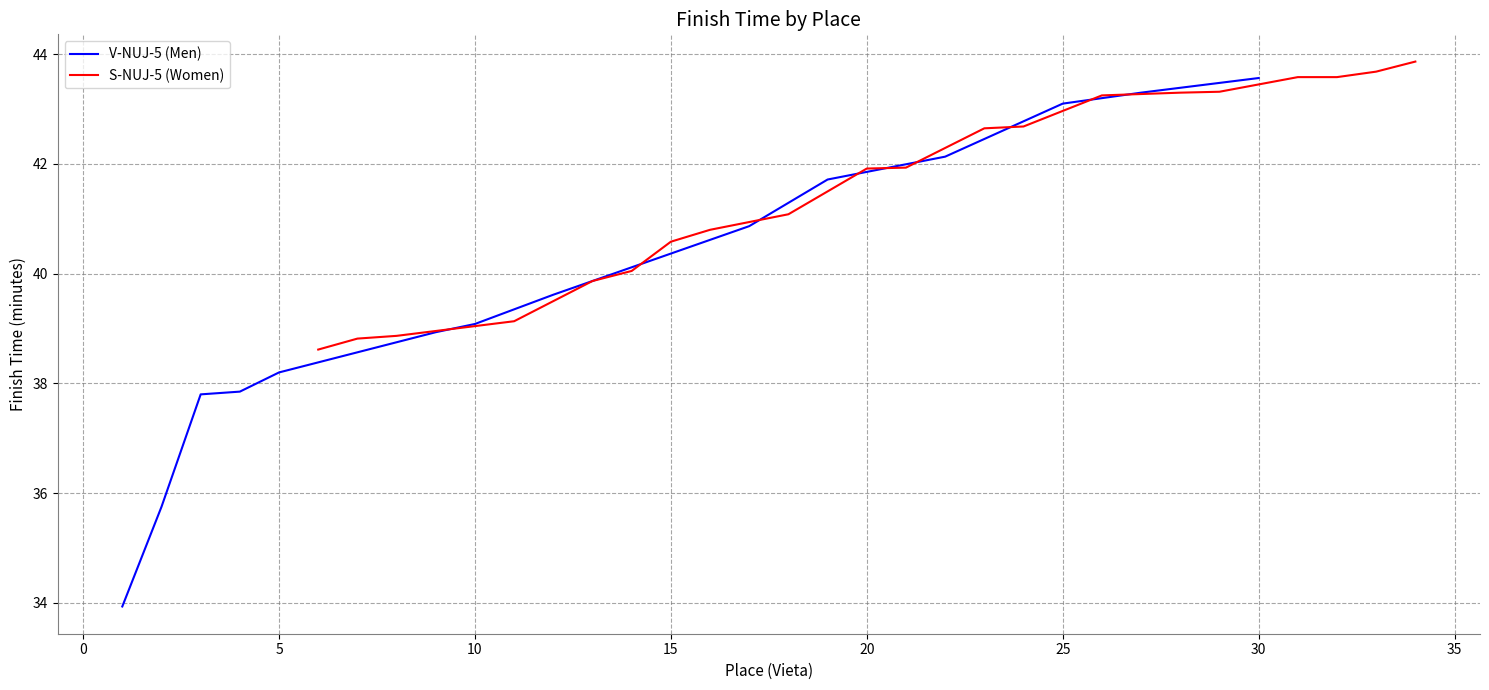

Which has a higher value, 6 or 8?

8